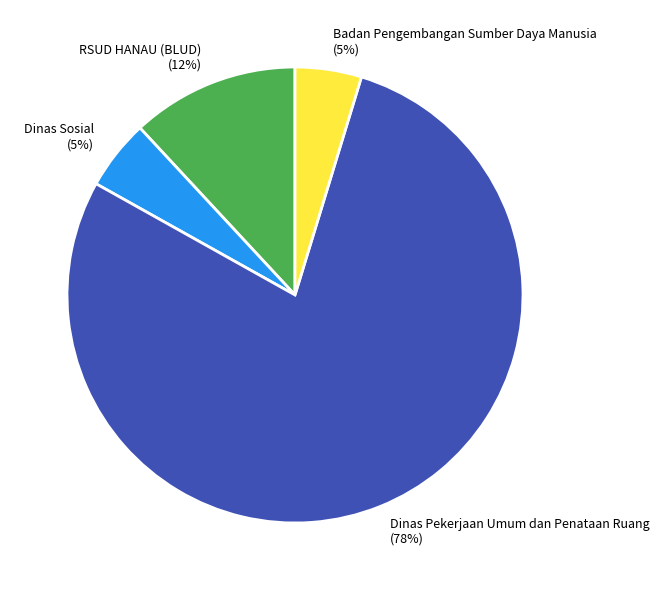

Which has a higher value, Dinas Sosial or RSUD HANAU (BLUD)?

RSUD HANAU (BLUD)